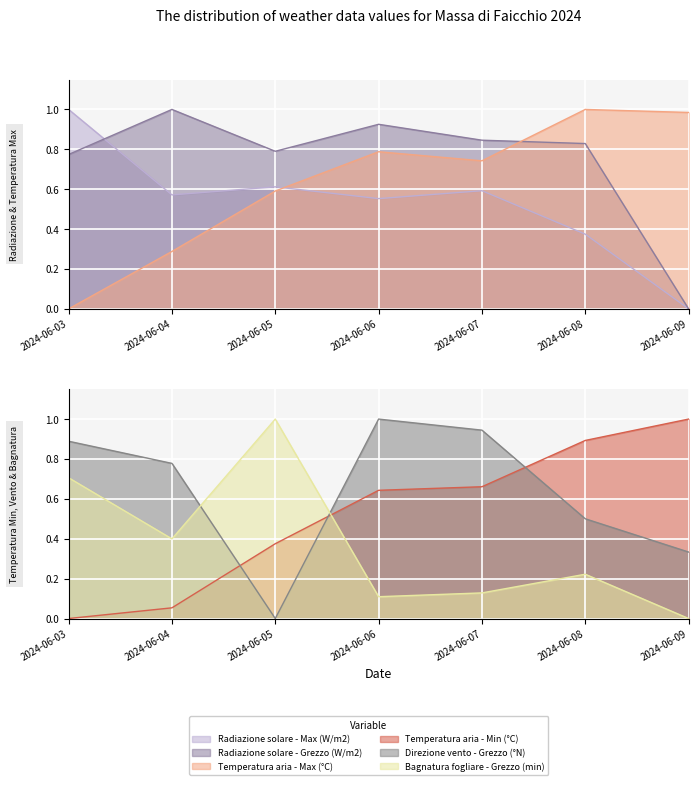

At 2024-06-04, list the series in order from smallest to largest.

Temperatura aria - Min (°C), Temperatura aria - Max (°C), Bagnatura fogliare - Grezzo (min), Radiazione solare - Max (W/m2), Direzione vento - Grezzo (°N), Radiazione solare - Grezzo (W/m2)